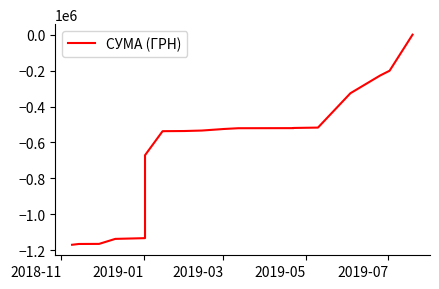

What is the difference between the maximum and minimum values?

1169169.0